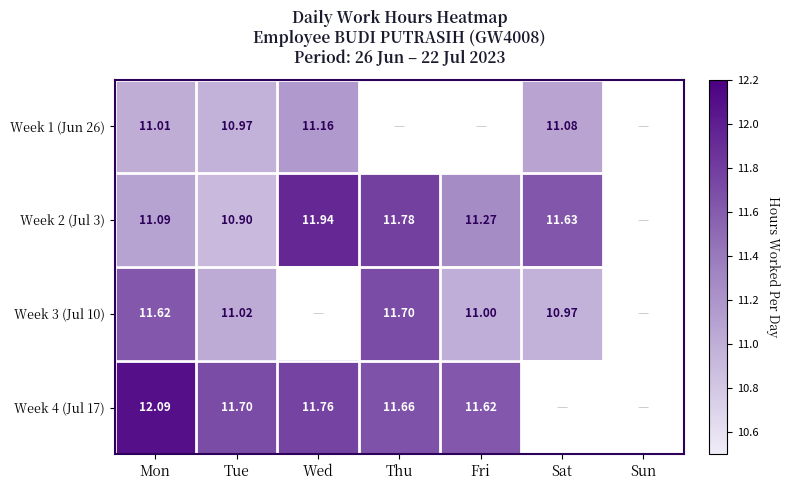

True or false: Week 1 (Jun 26) has a value of 6.9 at Tue.

False